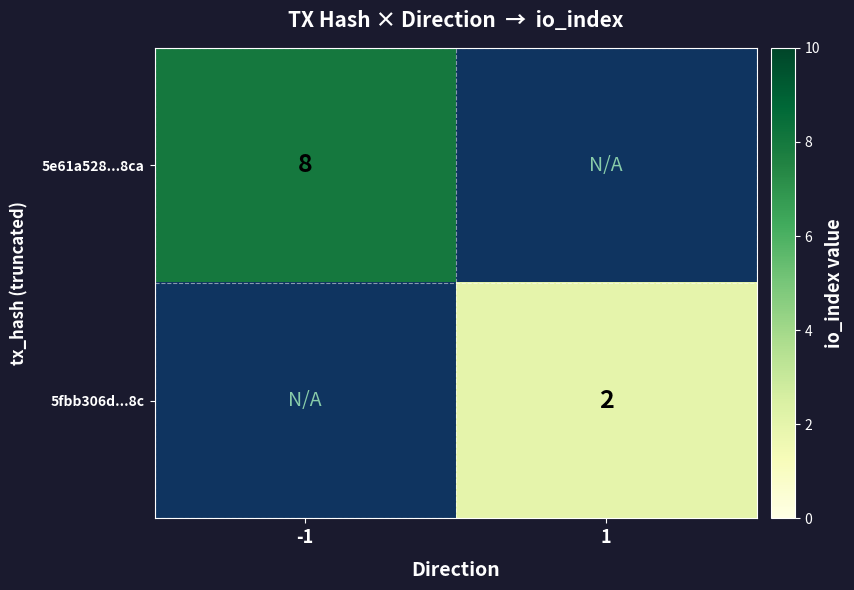

The value of 5e61a528...8ca at -1 is 3. True or false?

False